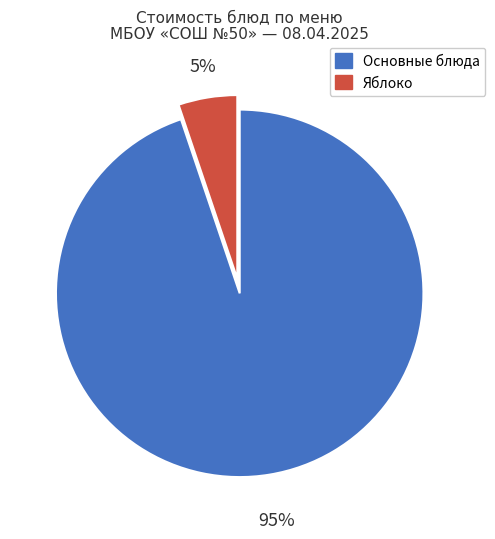

Is there any slice that represents more than half of the pie?

Yes